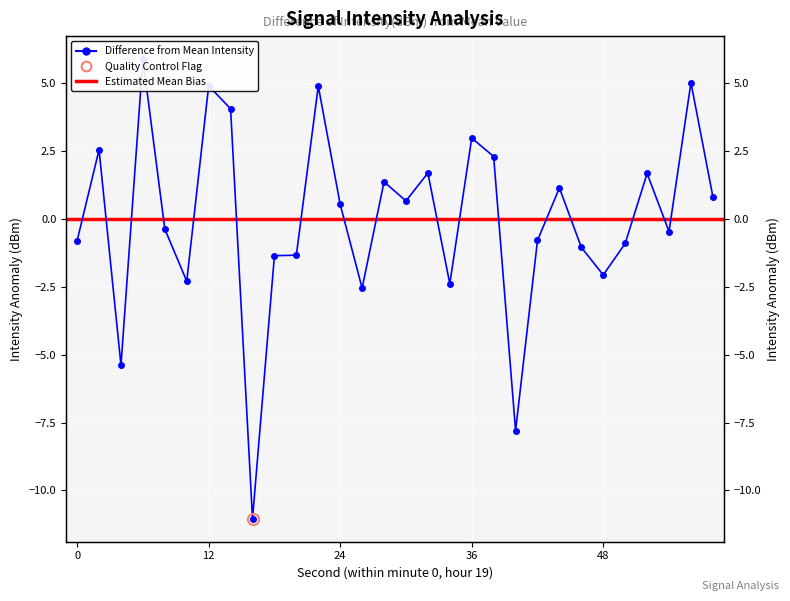

Is it true that the value at 36 is 3.9?

False